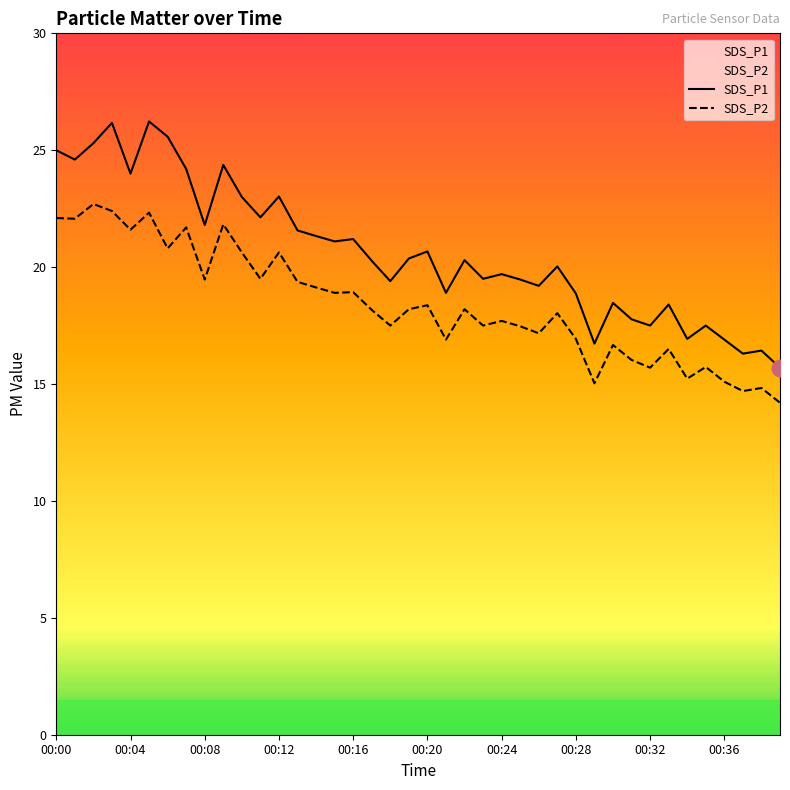

Which has a higher value, 00:34 or 00:25?

00:25